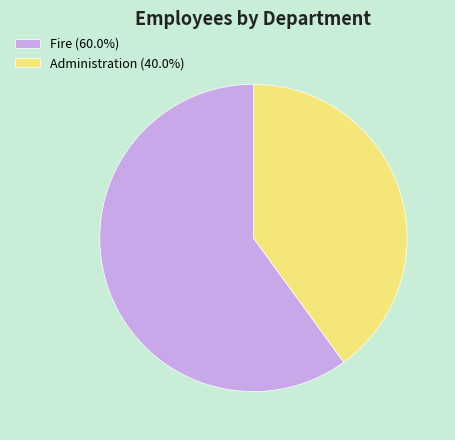

How many segments does this pie chart have?

2